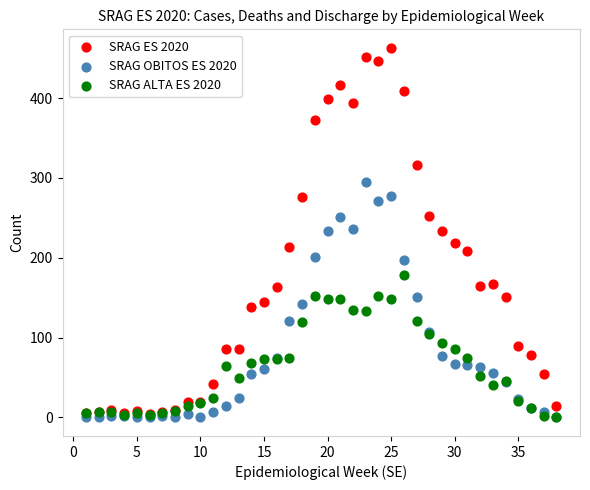

What are all the series names shown in the legend?

SRAG ES 2020, SRAG OBITOS ES 2020, SRAG ALTA ES 2020